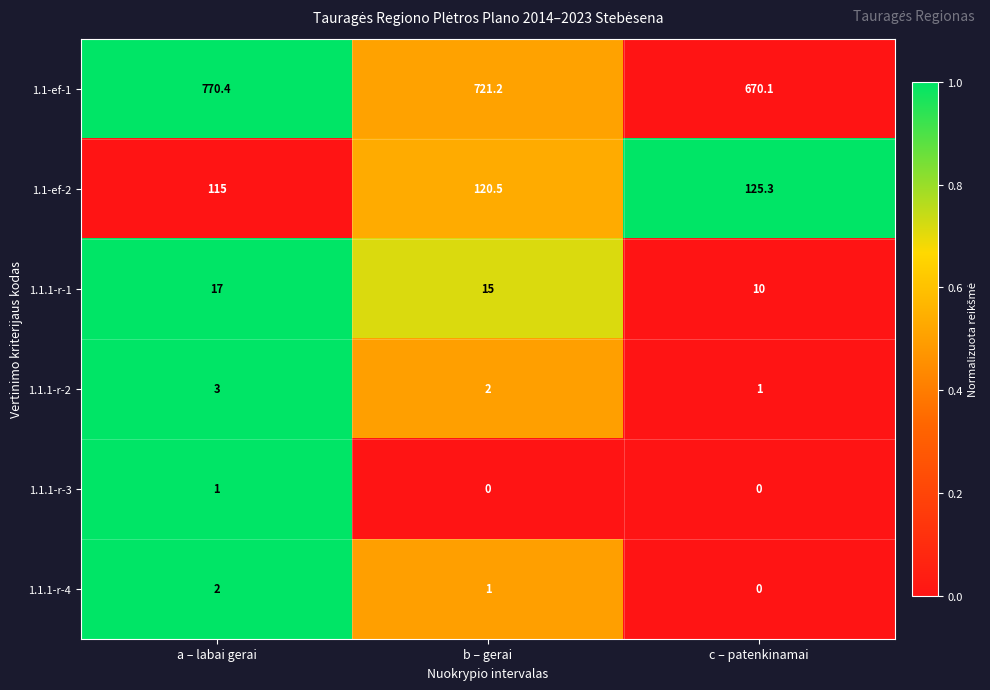

Which series has the widest spread of values?

1.1-ef-1